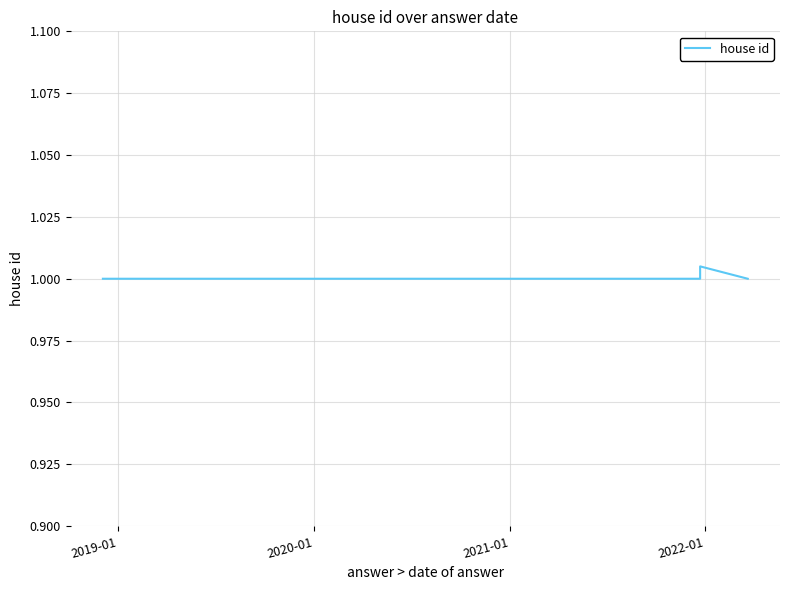

How many categories are shown in the chart?

5